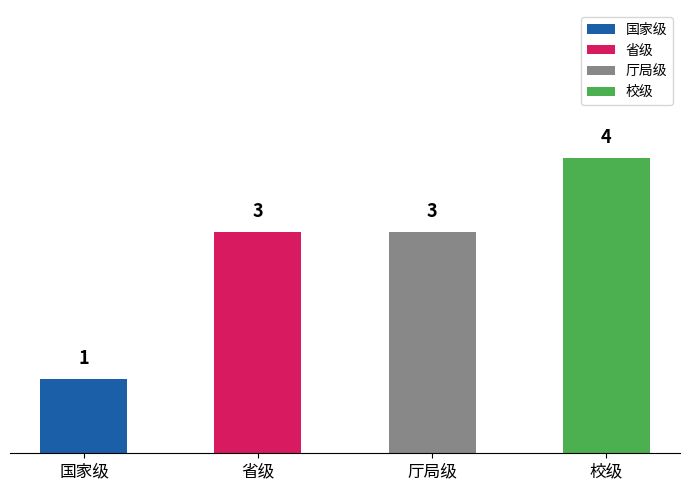

Which category has the lowest value across all series?

国家级